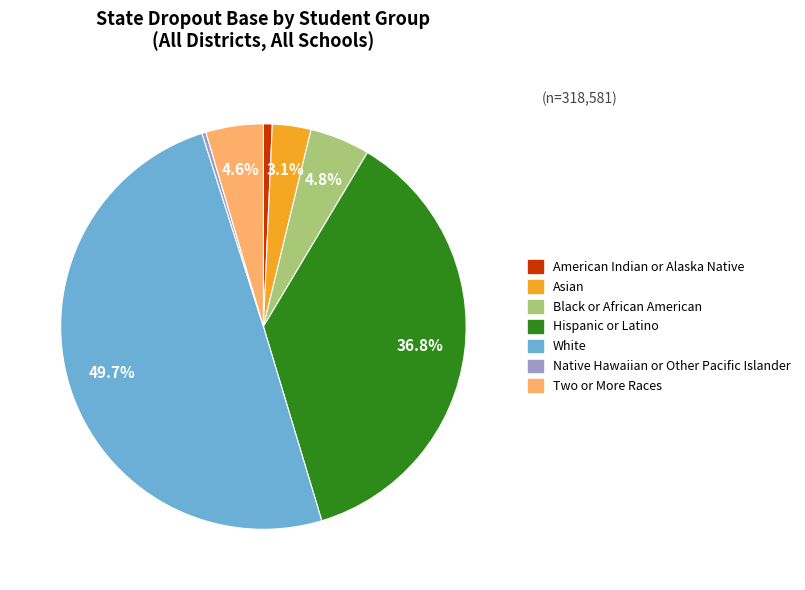

What percentage is NOT represented by Hispanic or Latino?

63.2%